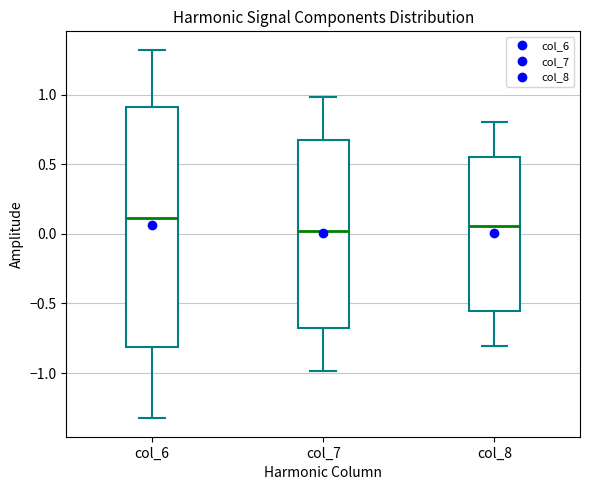

Reading left to right, read every box against the y-axis: the position of its median line, the range the box covers, and the ends of its whiskers. The values are not printed on the chart, so give them approximately, as read against the axis.

col_6: median 0.10, box -0.80 to 0.90, whiskers -1.35 to 1.30
col_7: median 0.00, box -0.70 to 0.70, whiskers -1.00 to 1.00
col_8: median 0.05, box -0.55 to 0.55, whiskers -0.80 to 0.80